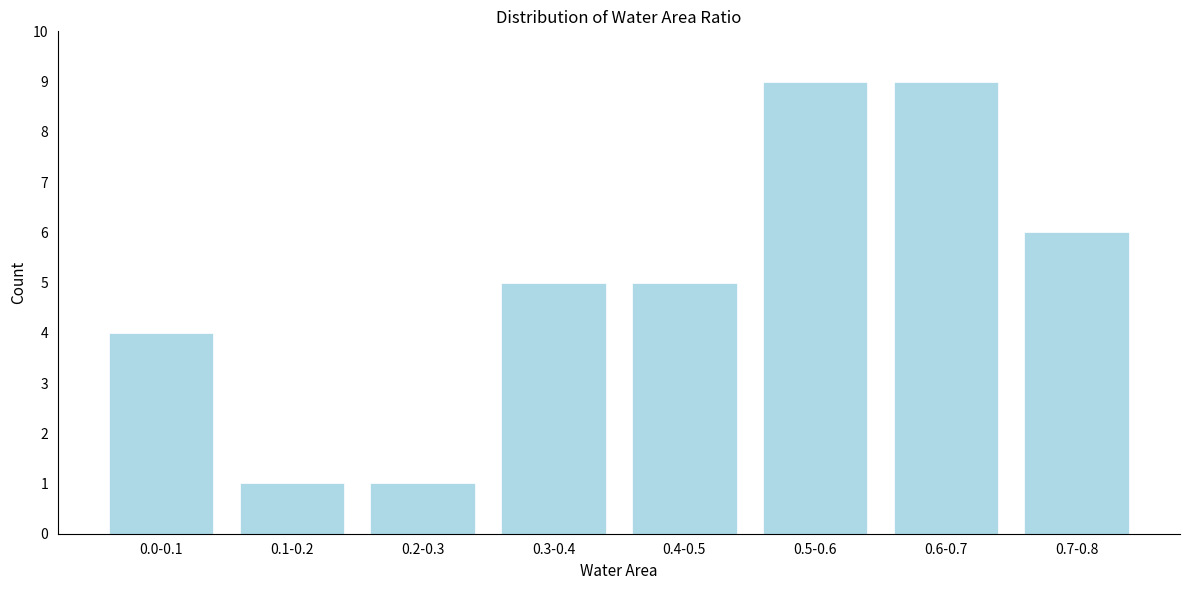

Reading right to left, what are all the values shown in this chart?

6	9	9	5	5	1	1	4